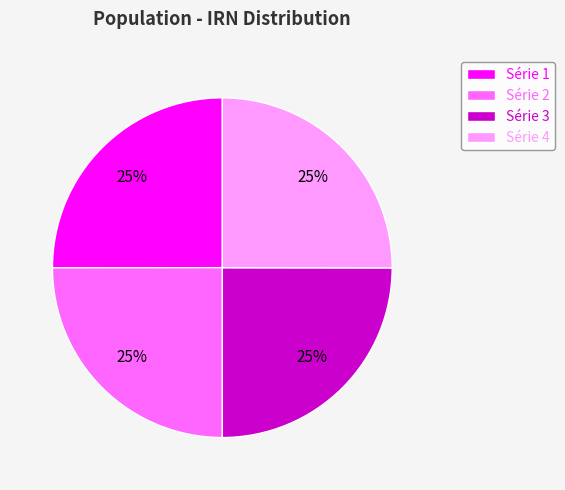

Is Série 1 the majority of the pie?

No